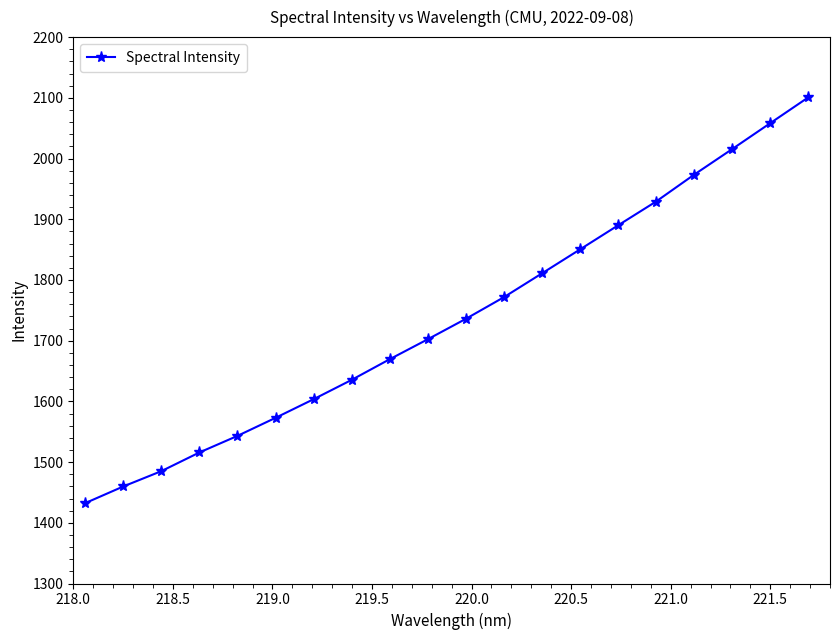

True or false: there are more than 2 points higher than both neighbors.

False